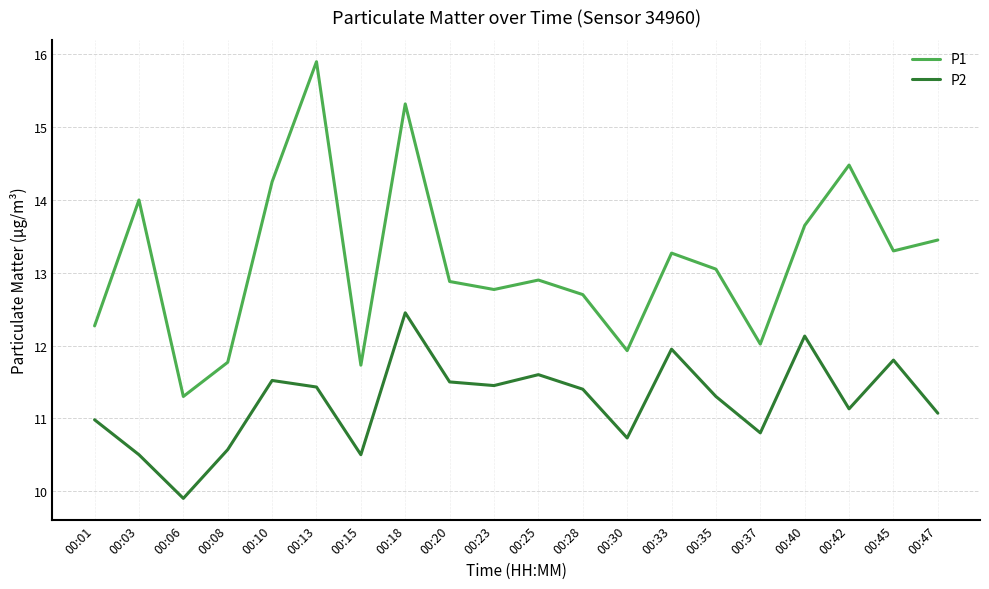

At 00:25, list the series in order from smallest to largest.

P2, P1